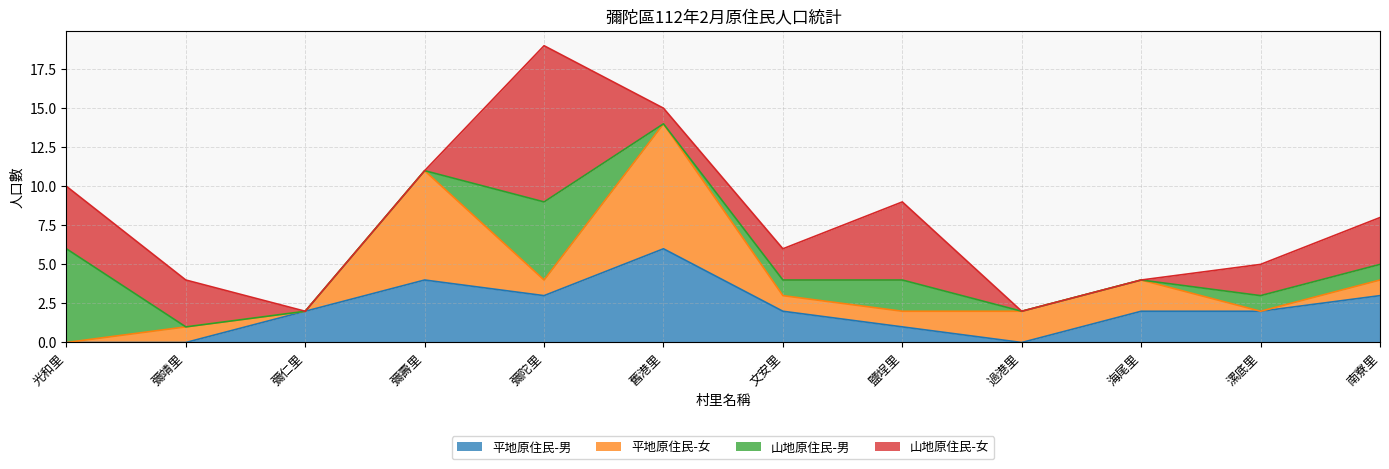

Reading left to right, transcribe all the data shown in this chart.

平地原住民-男: 光和里=0	彌靖里=0	彌仁里=2	彌壽里=4	彌陀里=3	舊港里=6	文安里=2	鹽埕里=1	過港里=0	海尾里=2	漯底里=2	南寮里=3
平地原住民-女: 光和里=0	彌靖里=1	彌仁里=0	彌壽里=7	彌陀里=1	舊港里=8	文安里=1	鹽埕里=1	過港里=2	海尾里=2	漯底里=0	南寮里=1
山地原住民-男: 光和里=6	彌靖里=0	彌仁里=0	彌壽里=0	彌陀里=5	舊港里=0	文安里=1	鹽埕里=2	過港里=0	海尾里=0	漯底里=1	南寮里=1
山地原住民-女: 光和里=4	彌靖里=3	彌仁里=0	彌壽里=0	彌陀里=10	舊港里=1	文安里=2	鹽埕里=5	過港里=0	海尾里=0	漯底里=2	南寮里=3